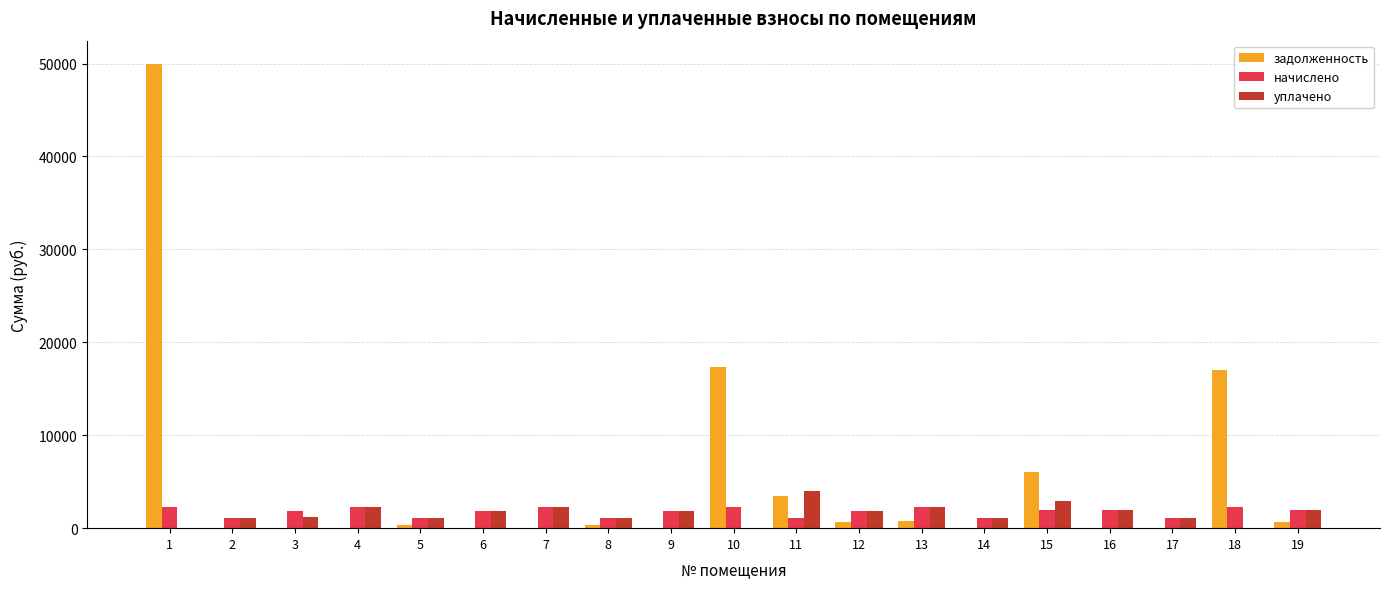

Which series has the largest range (max minus min)?

задолженность